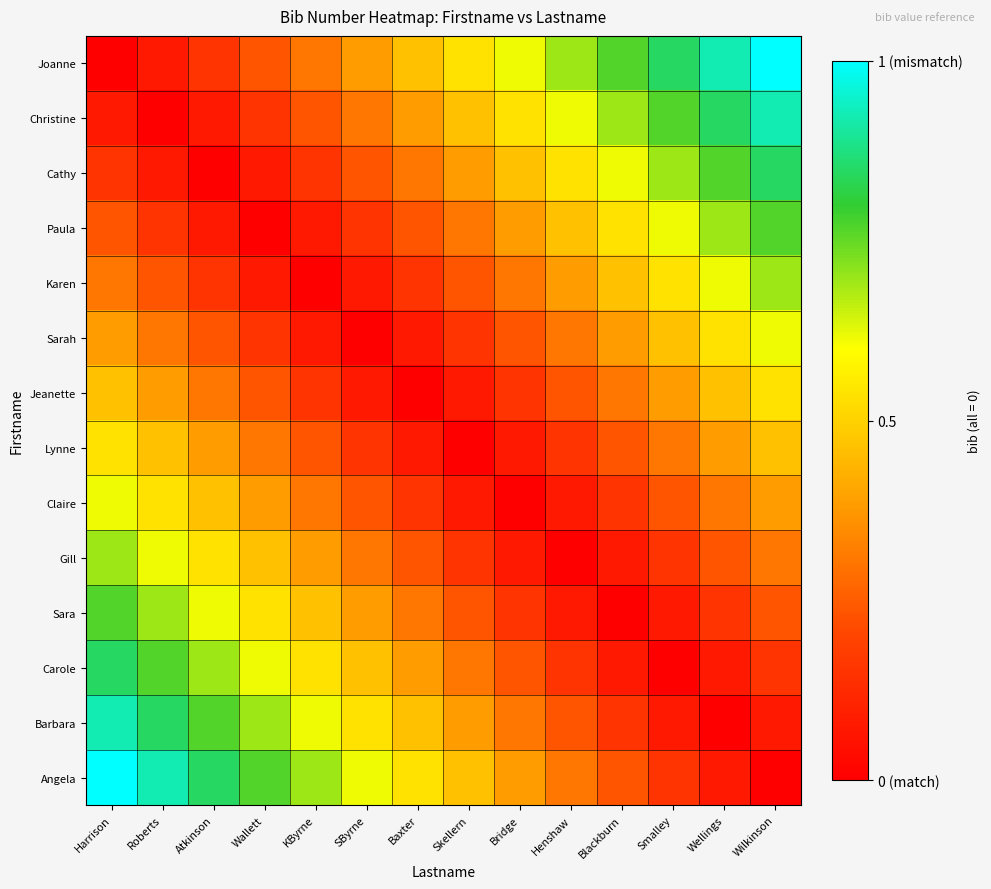

List the series in order of their peak value, lowest first.

Jeanette, Lynne, Sarah, Claire, Karen, Gill, Paula, Sara, Cathy, Carole, Christine, Barbara, Joanne, Angela